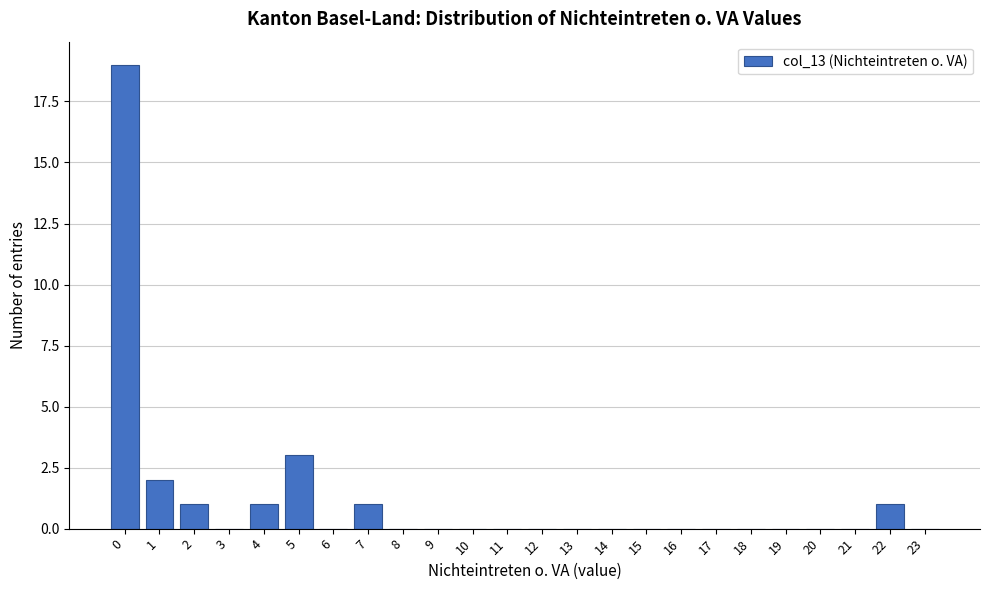

Reading left to right, what are all the values shown in this chart?

0=19	1=2	2=1	3=0	4=1	5=3	6=0	7=1	8=0	9=0	10=0	11=0	12=0	13=0	14=0	15=0	16=0	17=0	18=0	19=0	20=0	21=0	22=1	23=0